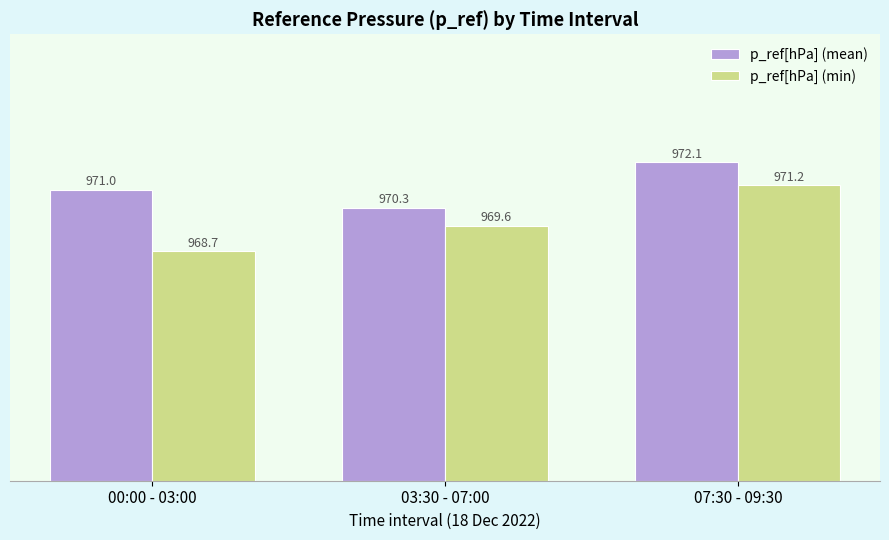

Are the bars horizontal?

No